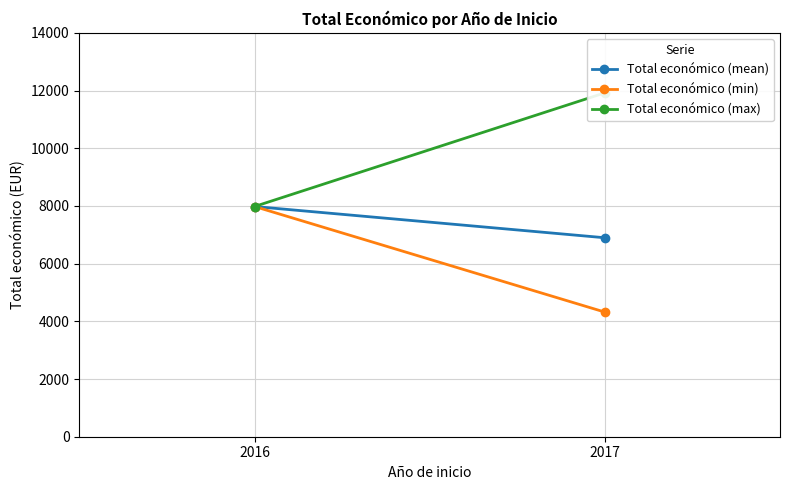

What is the difference between the highest and lowest values at 2017?

7600.0